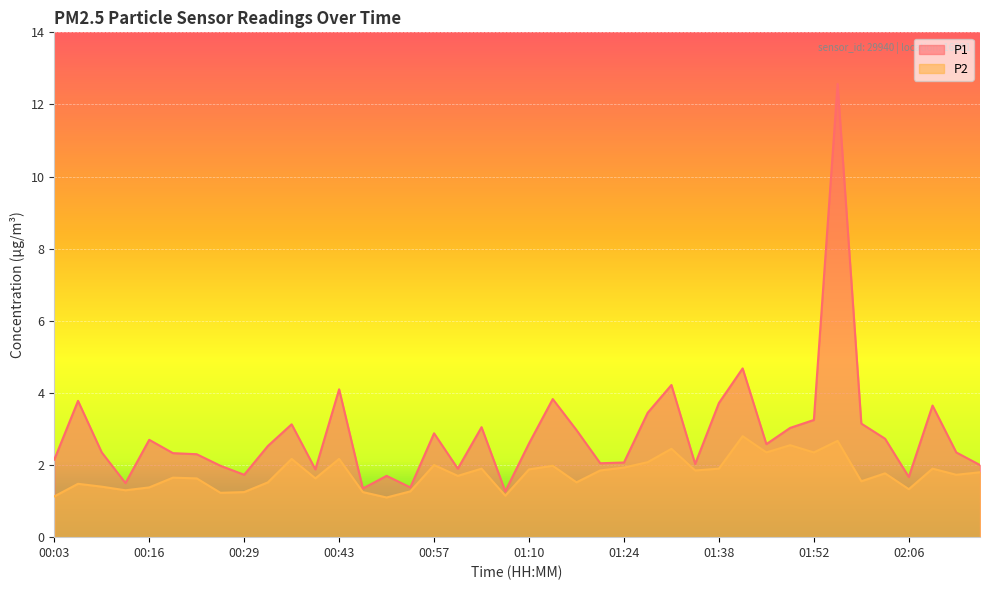

What is the label of the 8th point from the right?

01:52